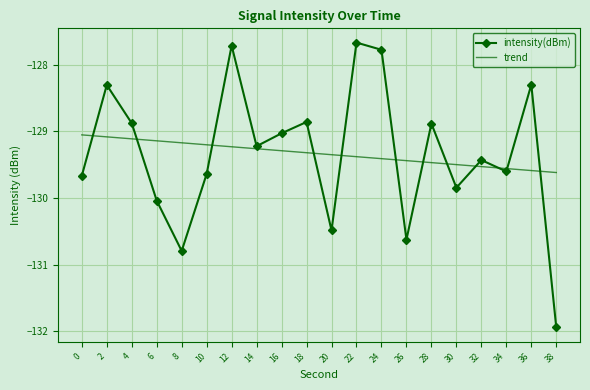

Where is the first local minimum?

8